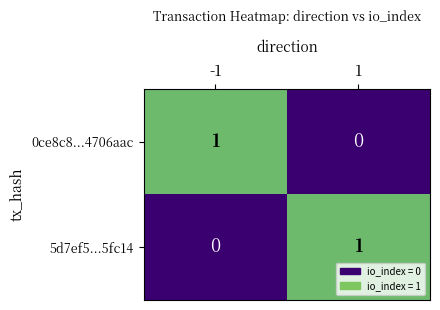

How many data points does each series have?

2